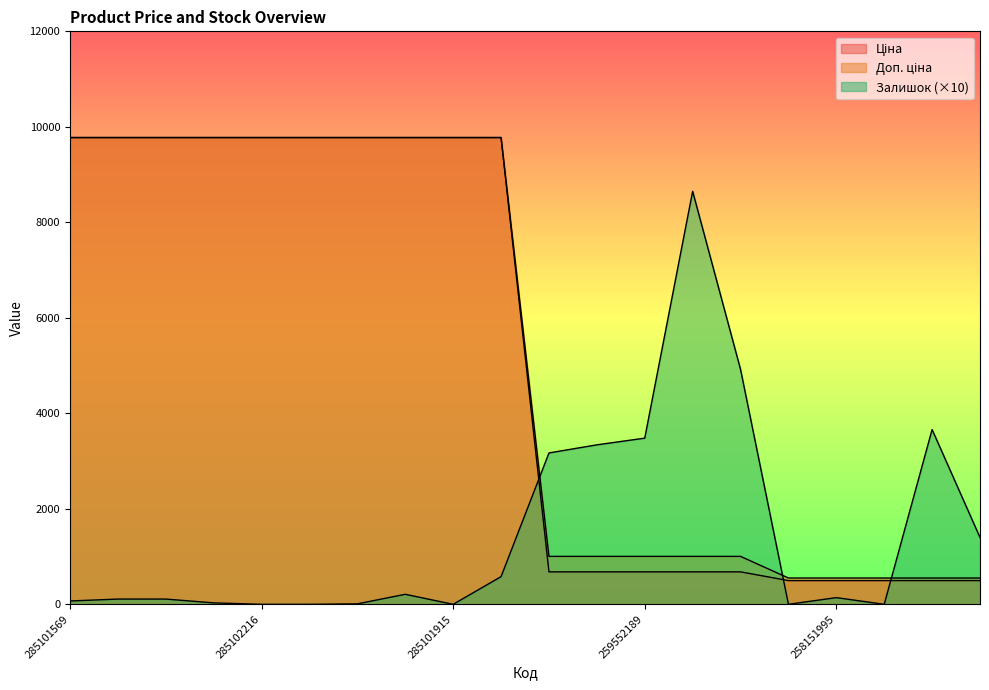

At which label does Ціна reach its minimum?

258151996